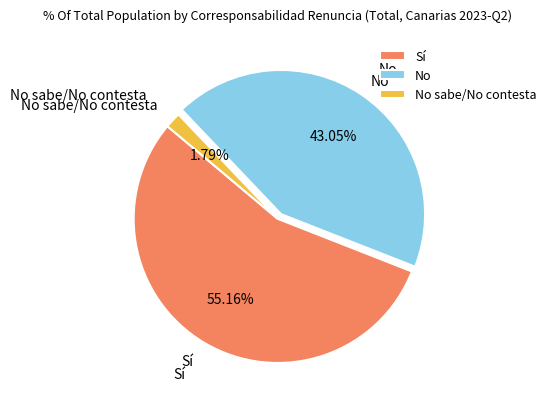

Which category has the smallest portion of the pie?

No sabe/No contesta